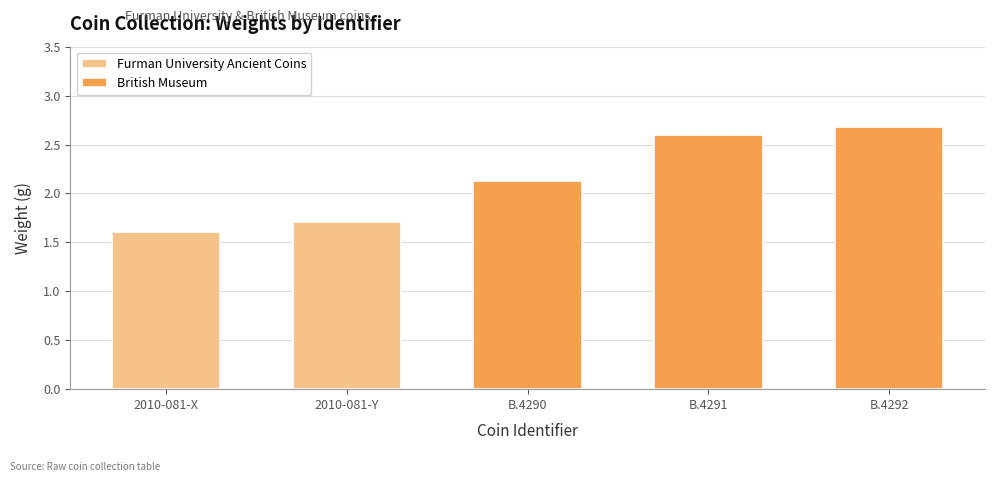

What is the average value?

2.1